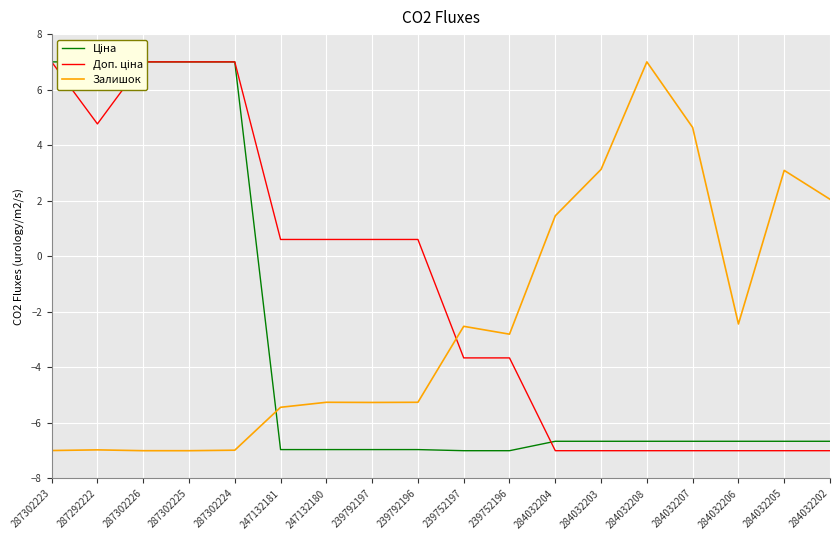

At 284032207, list the series in order from smallest to largest.

Доп. ціна, Ціна, Залишок